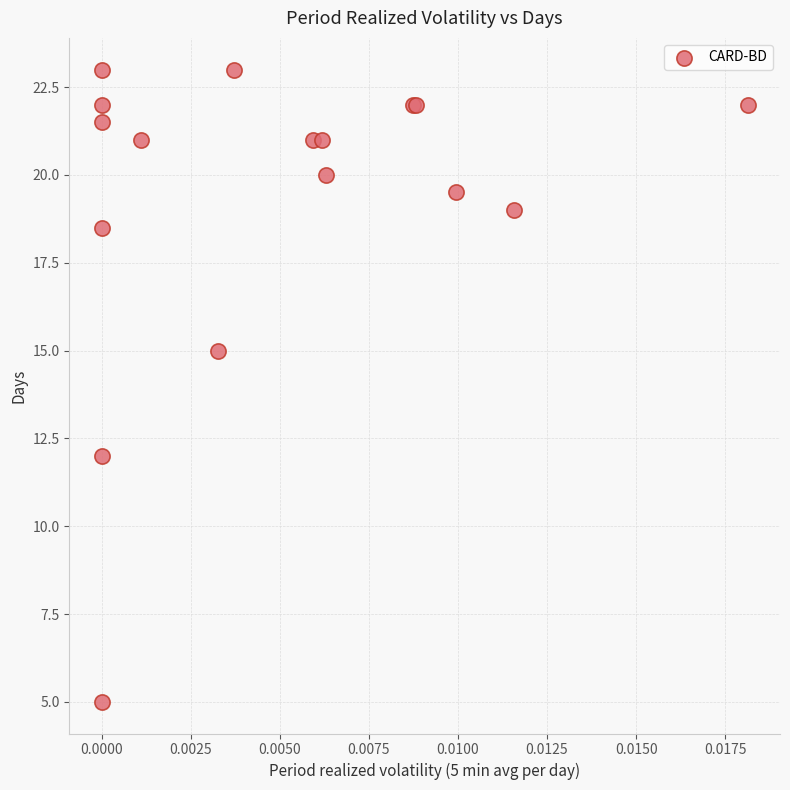

What Y value in the scatter plot is closest to 14?

15.0